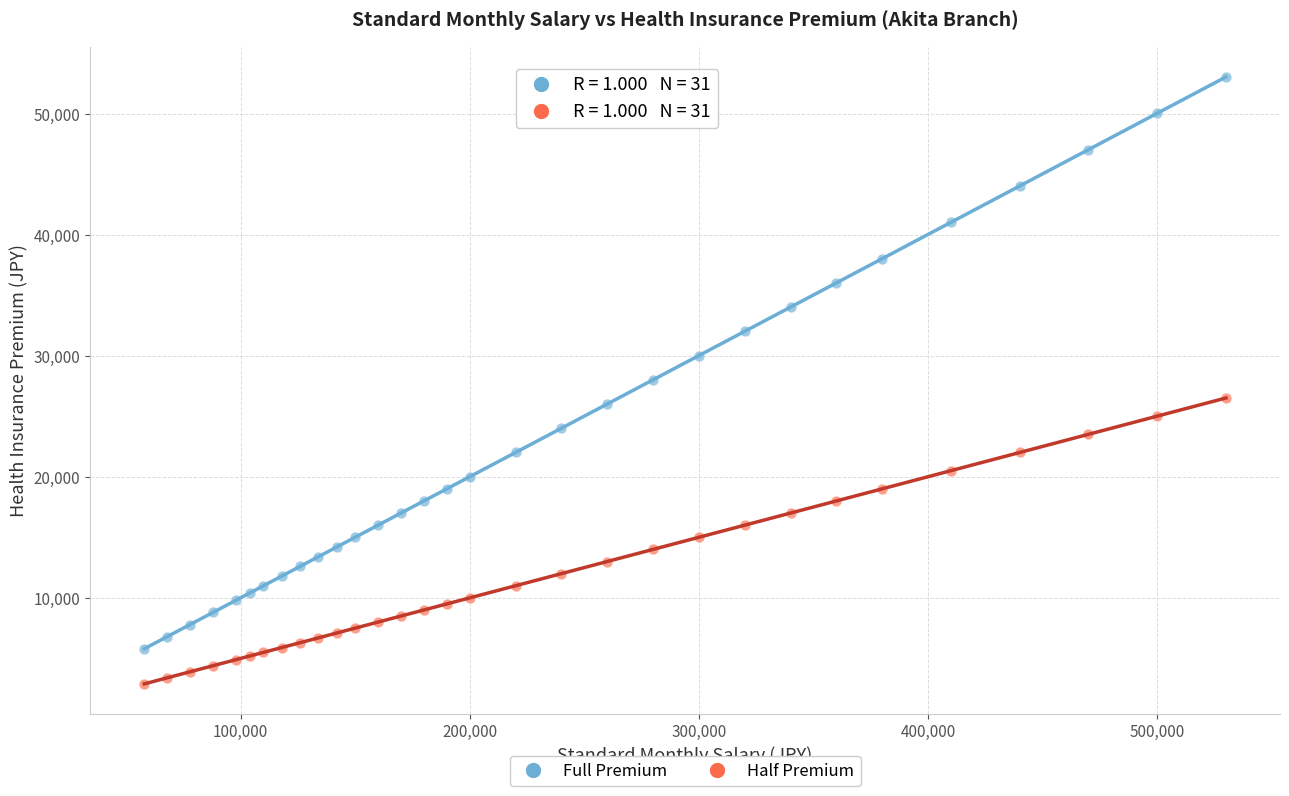

Across all data points, what is the range of X values (max minus min)?

472000.0